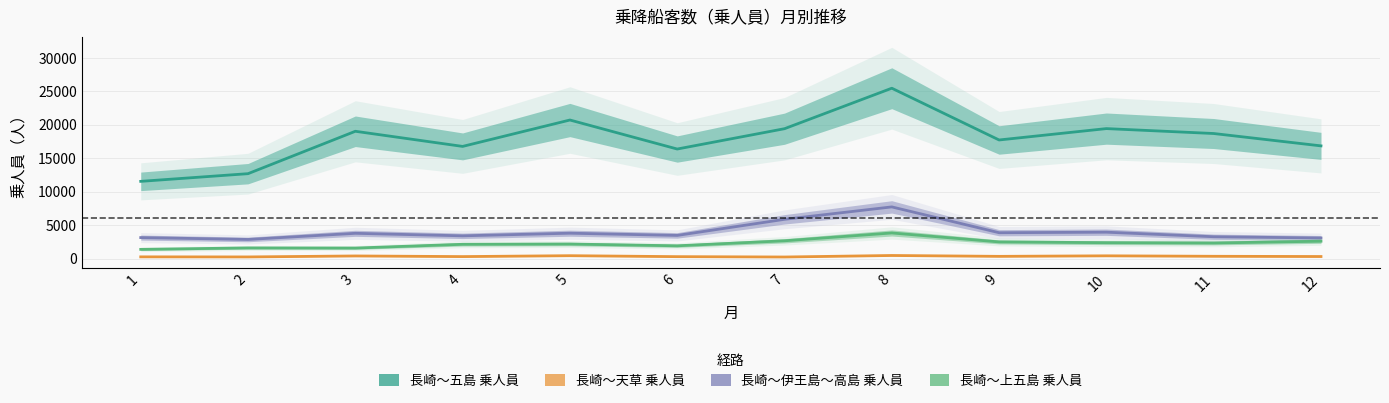

Where is 長崎～五島 乗人員 nearest to the value 18520?

11